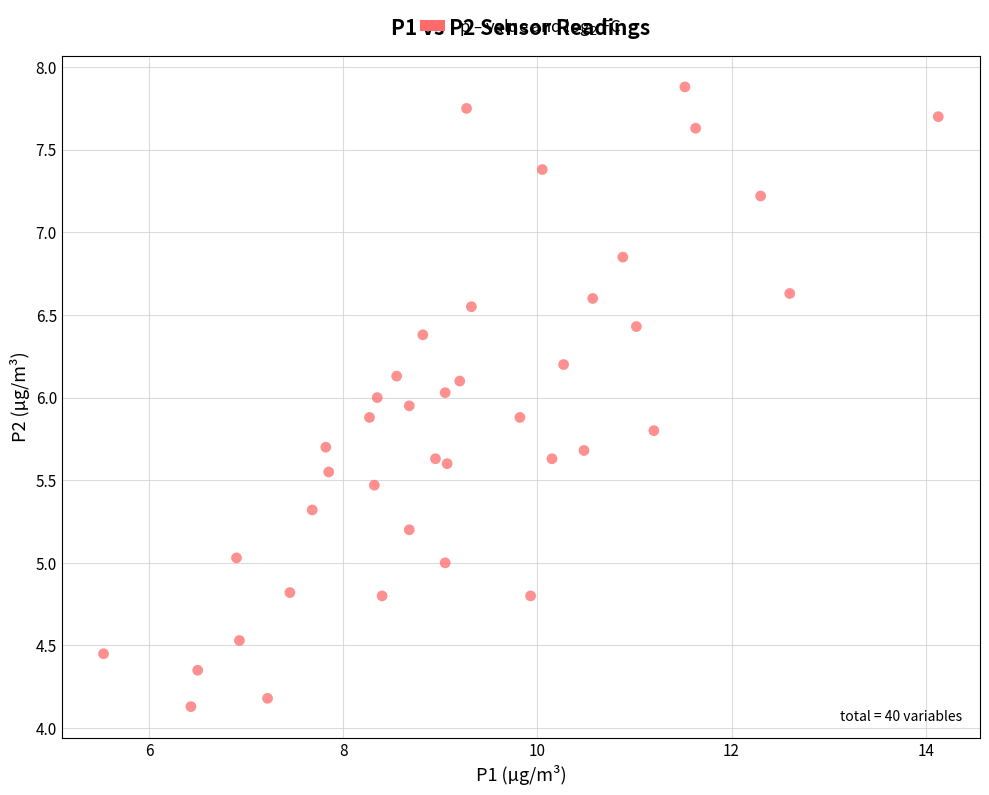

What is the range of X values (max minus min)?

8.6